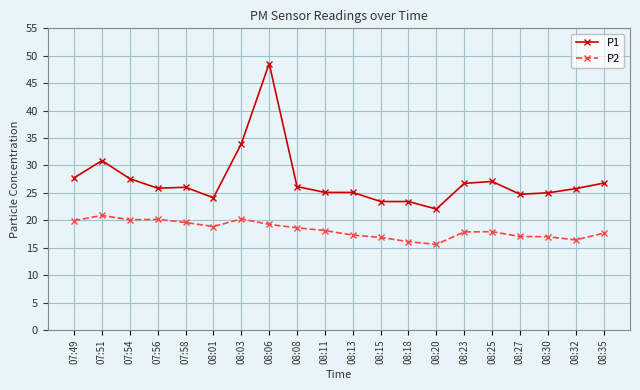

Which series has the largest total across all categories?

P1